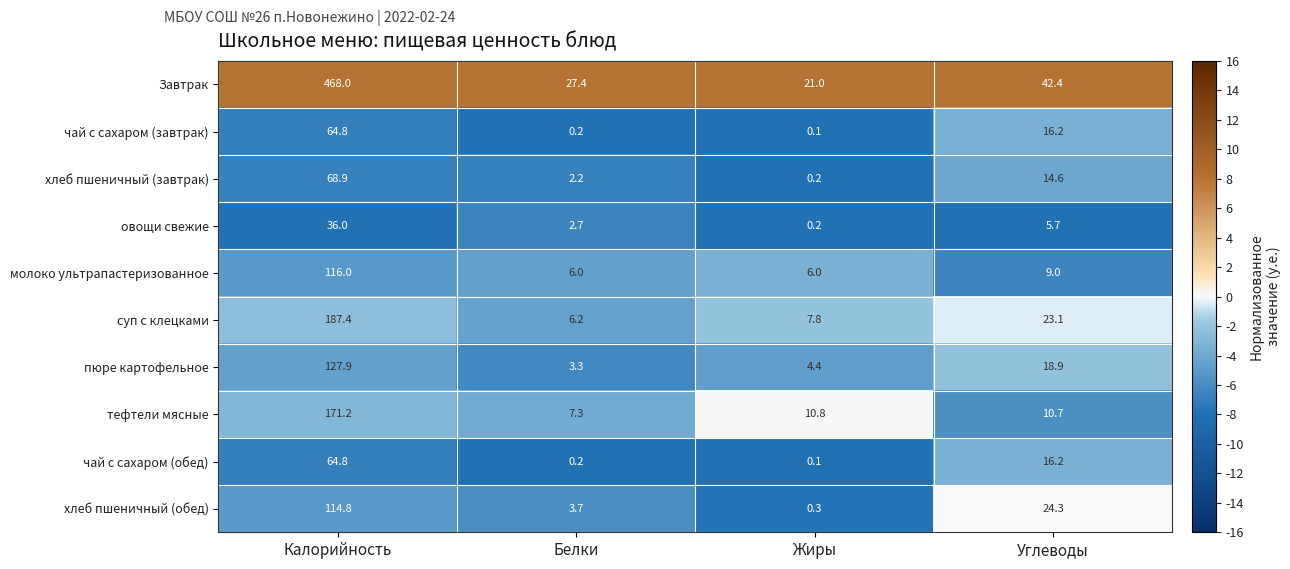

What is the difference between the чай с сахаром (завтрак) values at Белки and Углеводы?

16.0